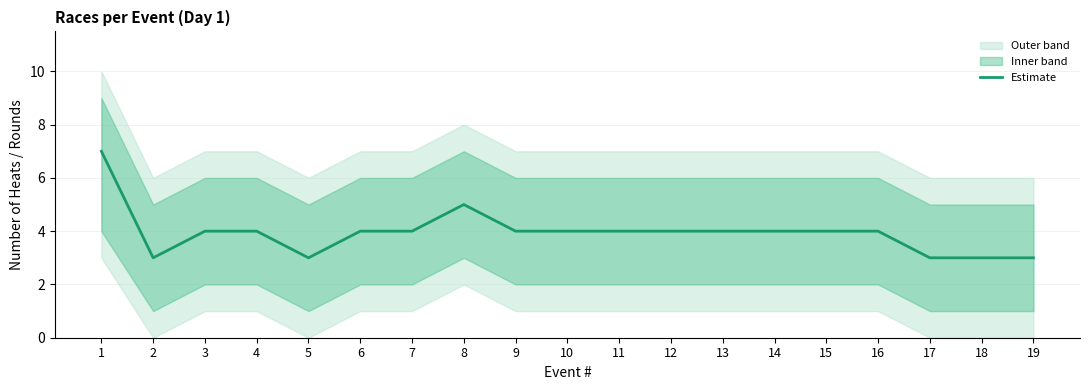

What is the difference between the maximum and minimum values?

4